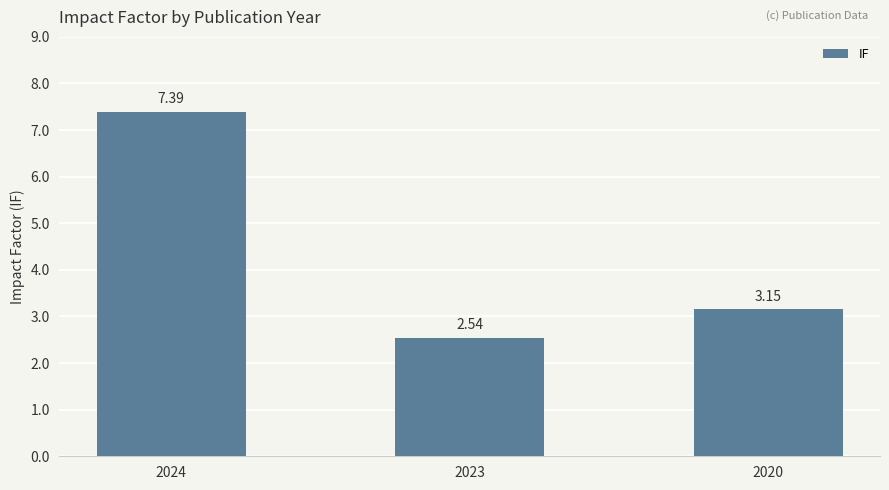

List the labels in order of value, largest first.

2024, 2020, 2023